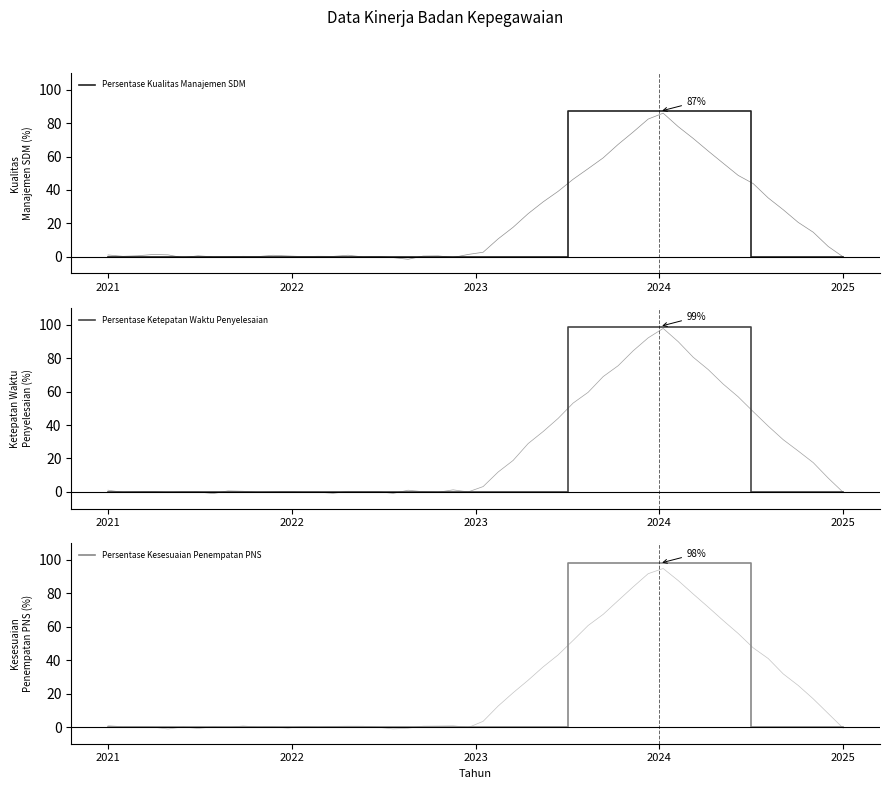

True or false: Persentase Kualitas Manajemen SDM has a value of -49 at 2022.

False